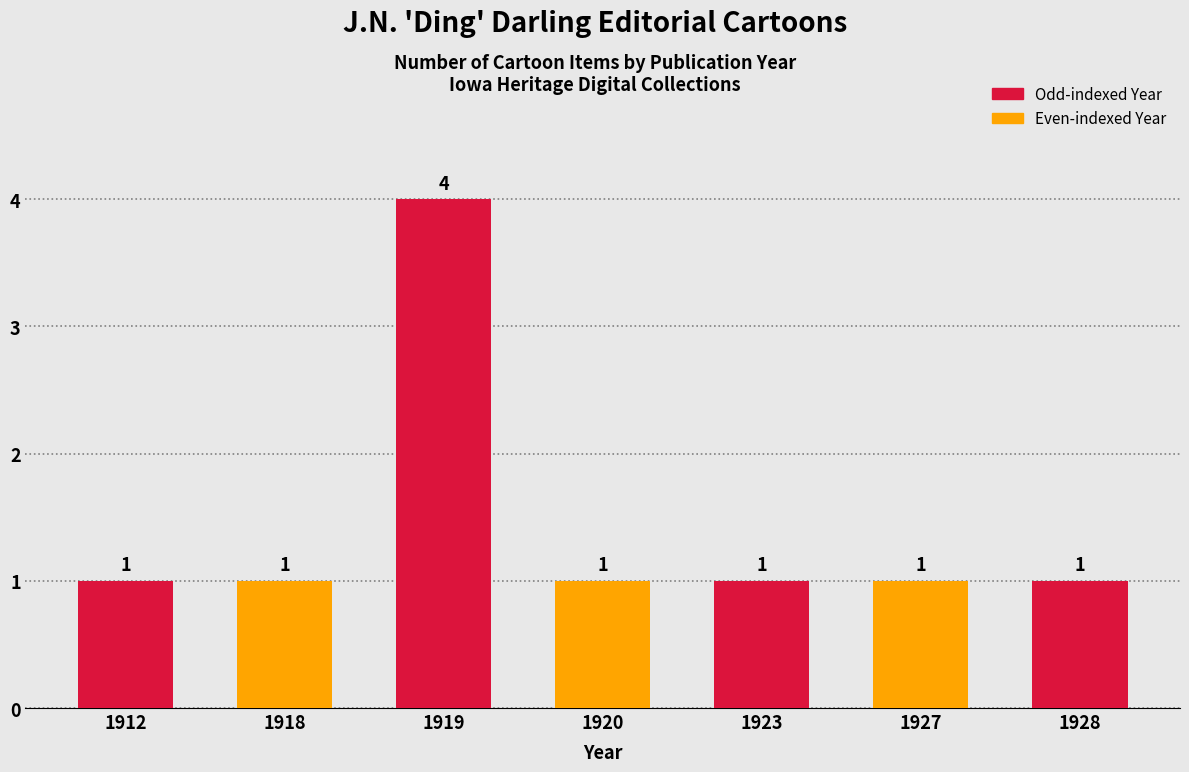

What is the value of the 3rd bar from the left?

4